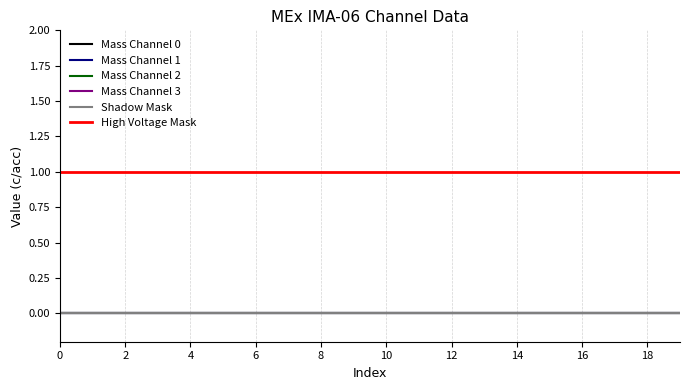

Is this an area chart (filled region under the line)?

No